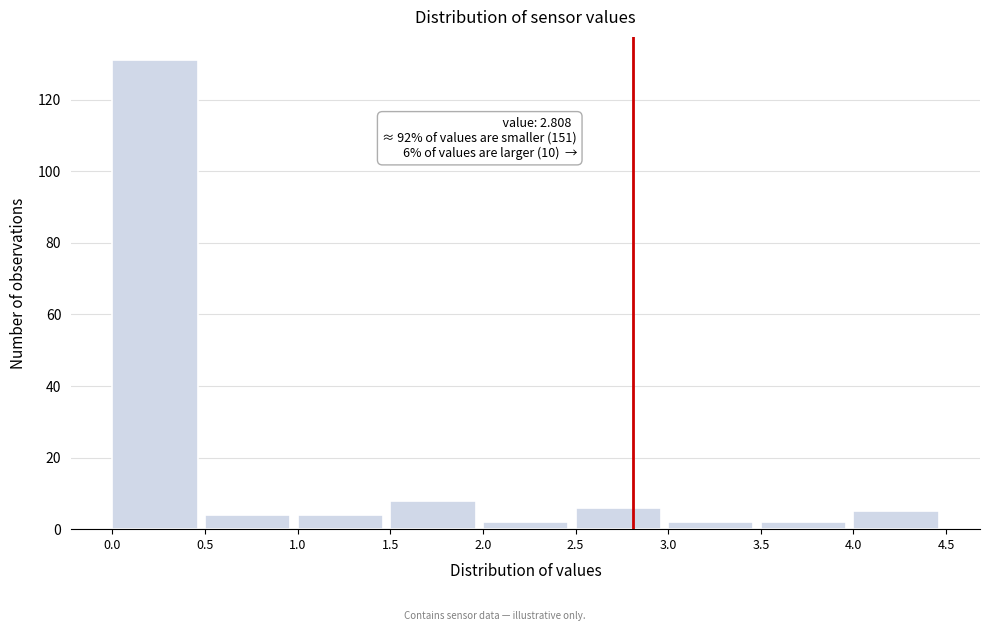

Which range on the x-axis has the tallest bar?

0.0 to 0.5